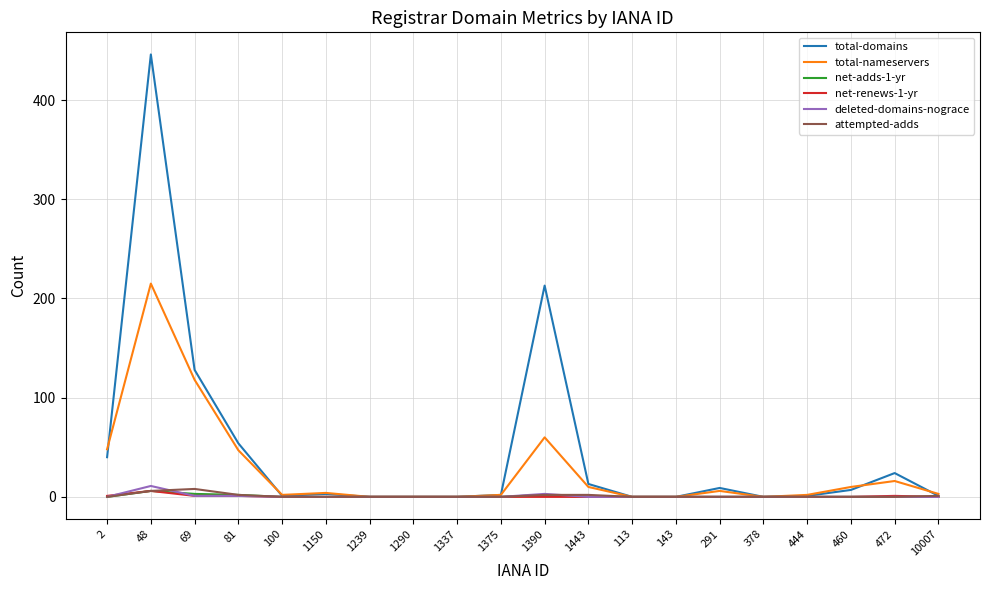

Does the chart display data point markers on the line(s)?

No